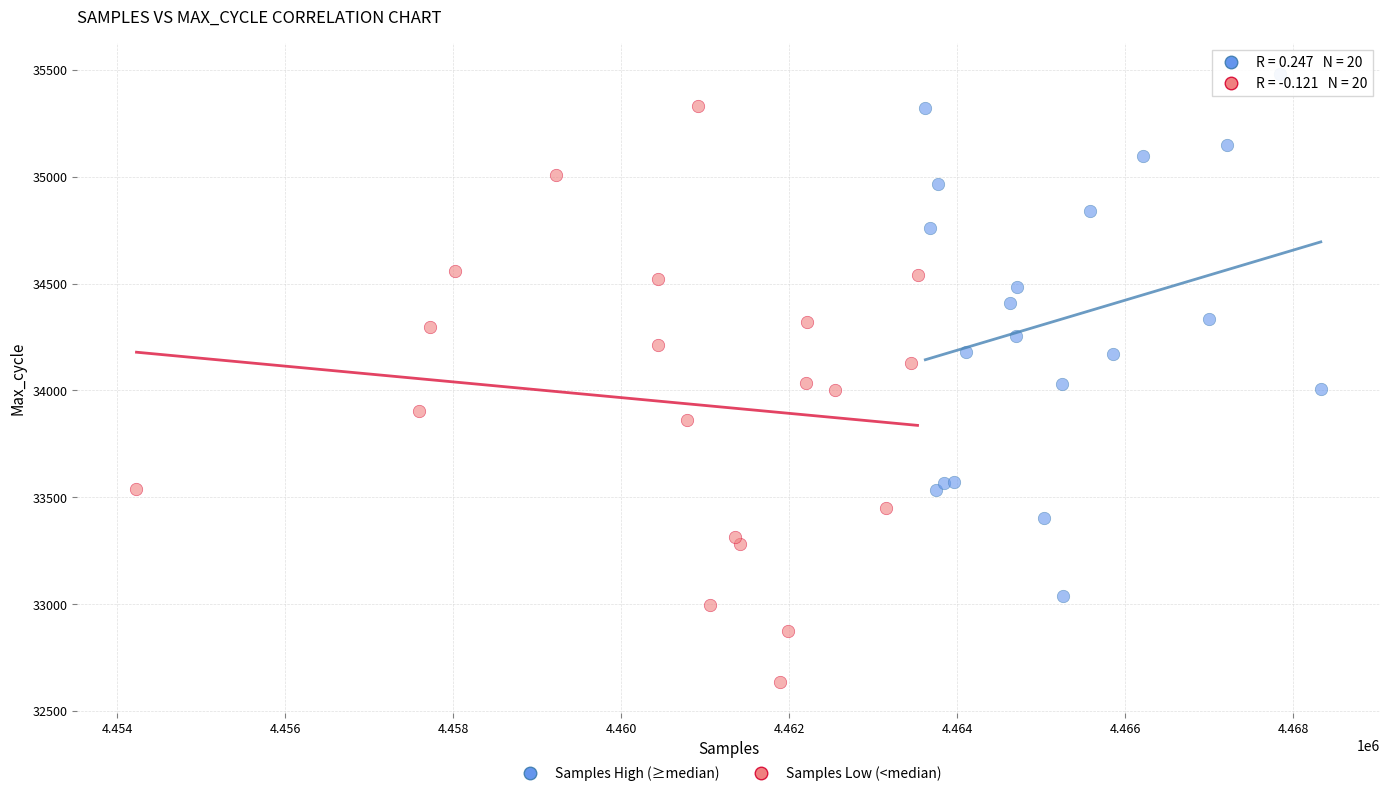

Which series reaches the minimum Y coordinate?

Samples Low (<median)